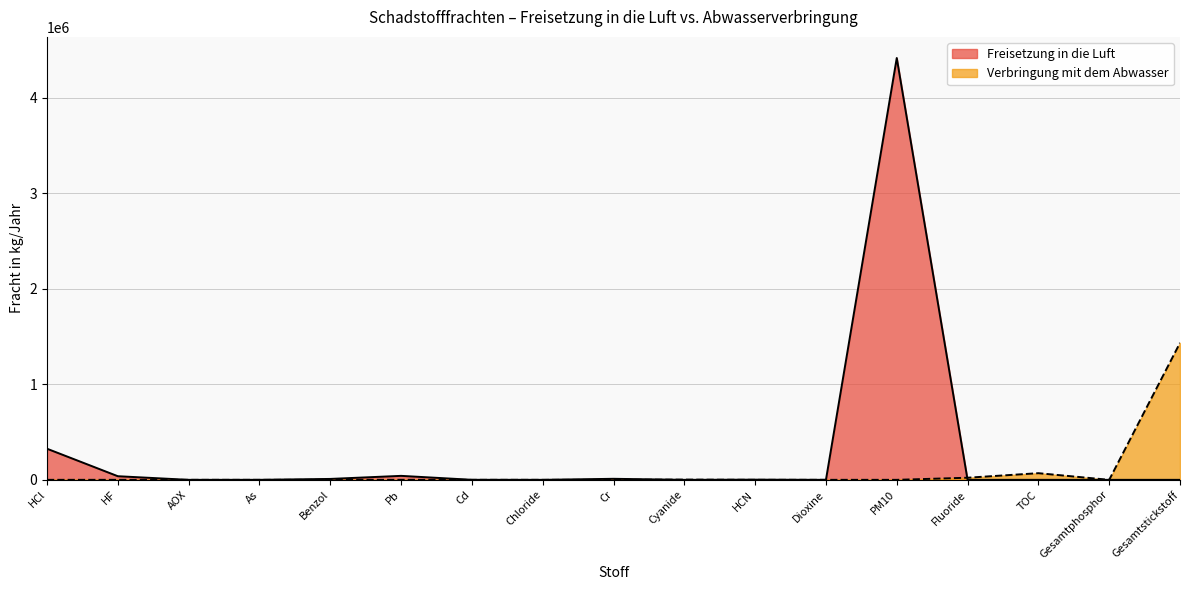

What is the maximum value shown in the chart?

4415991